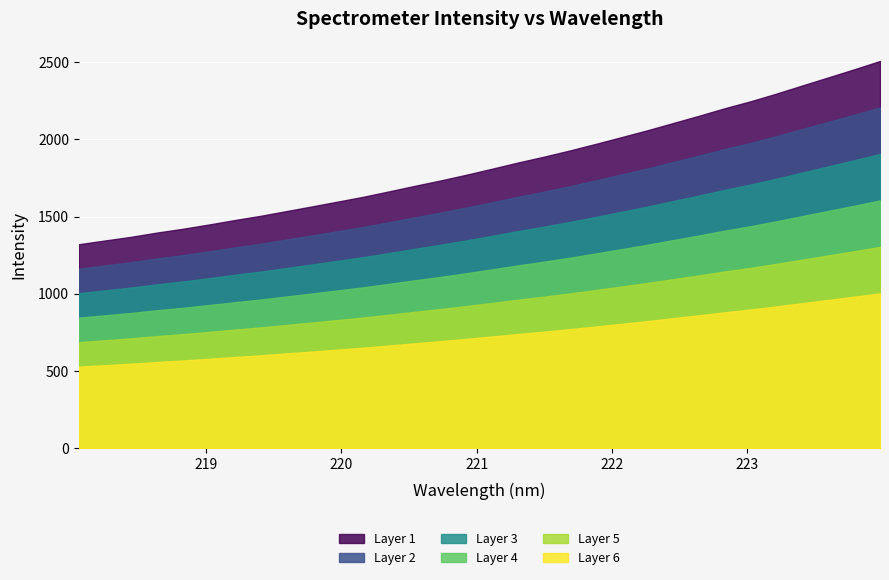

Which category has the highest value across all series?

223.9802